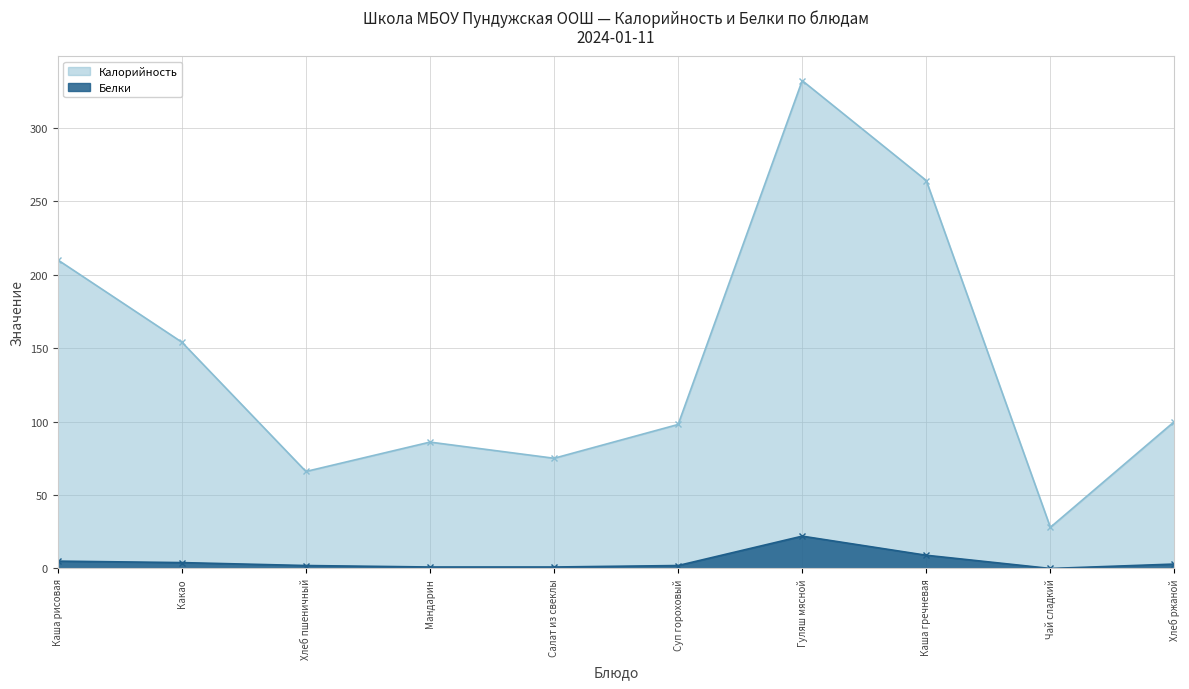

Rank the categories by Калорийность value from lowest to highest.

Чай сладкий, Хлеб пшеничный, Салат из свеклы, Мандарин, Суп гороховый, Хлеб ржаной, Какао, Каша рисовая, Каша гречневая, Гуляш мясной